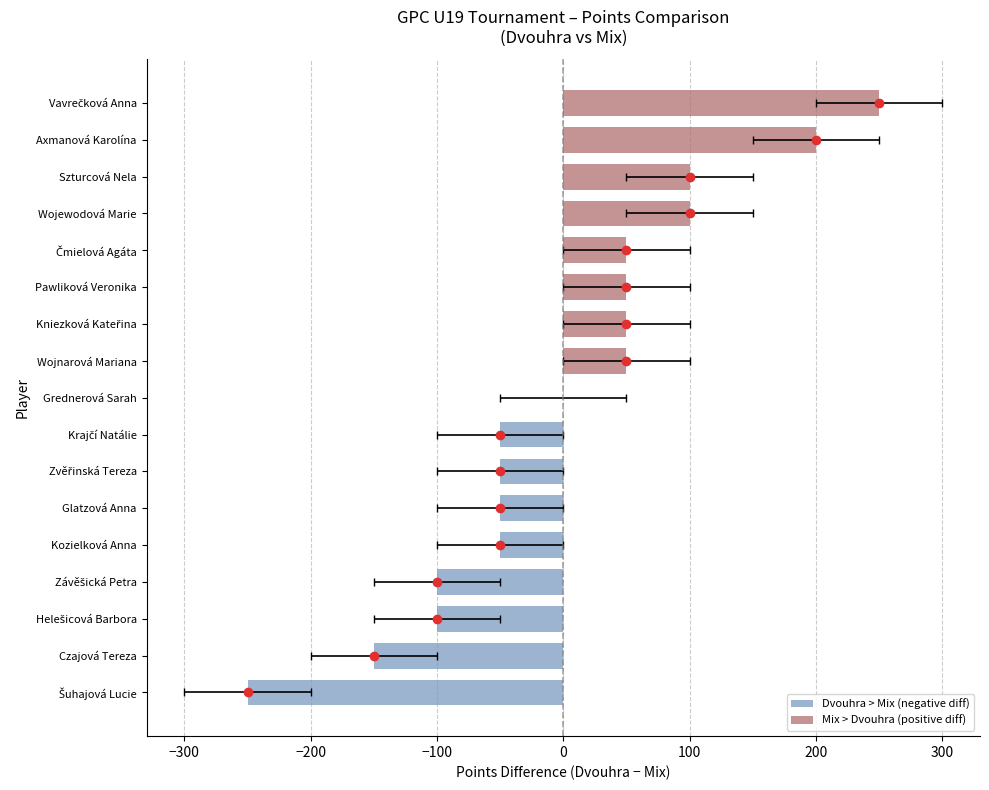

Rank the series at 3 from lowest to highest value.

dvouhra, mix